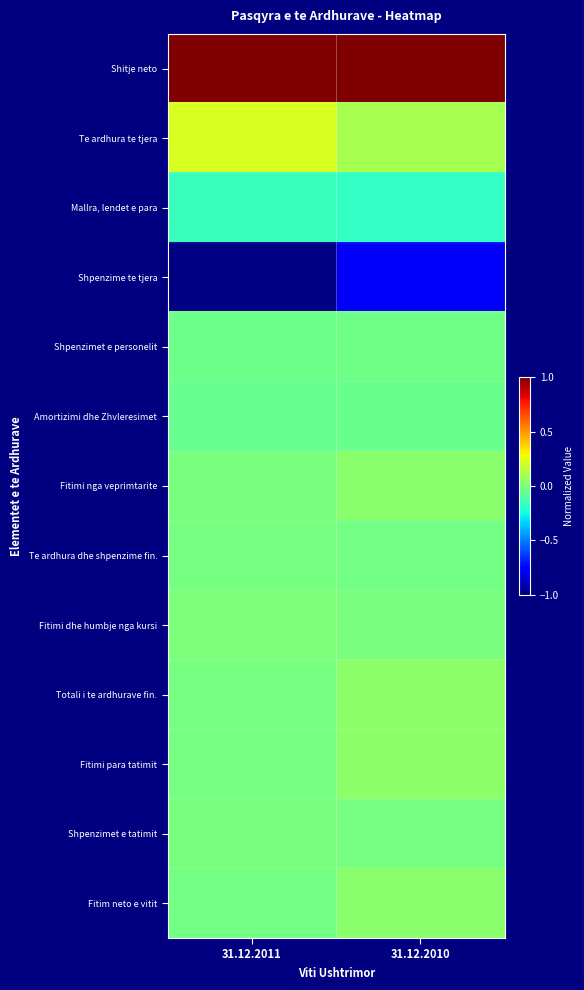

What is the spread (max minus min) of values at 31.12.2011?

2.0